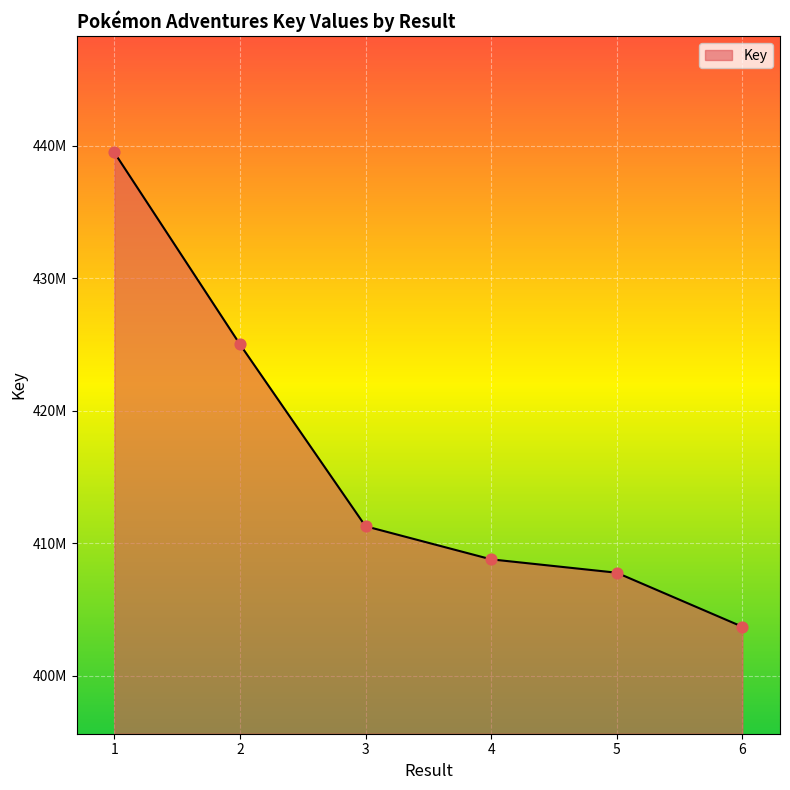

Does the chart have visible grid lines?

Yes